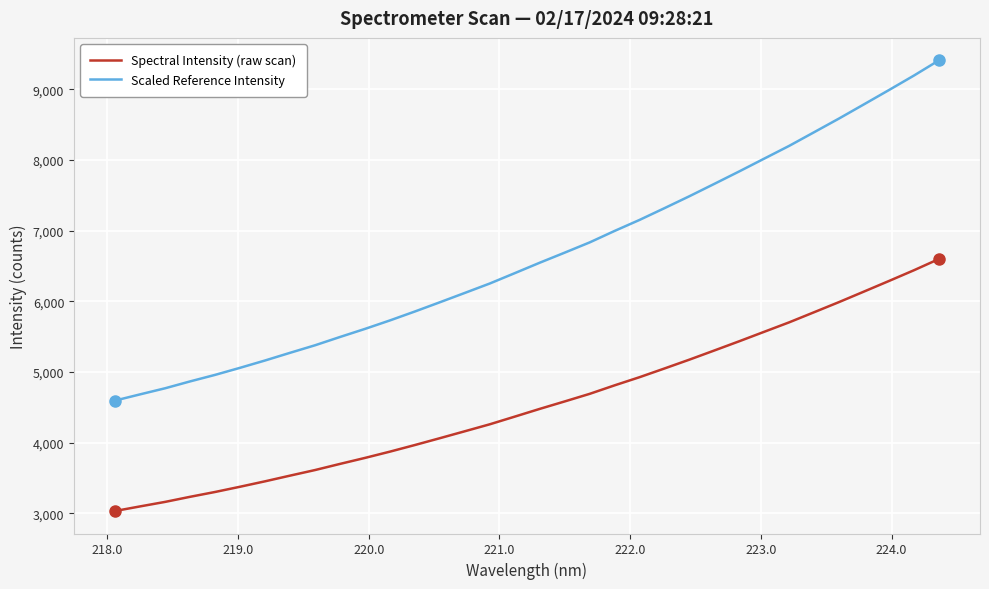

True or false: Scaled Reference Intensity and Spectral Intensity (raw scan) intersect in this chart.

False